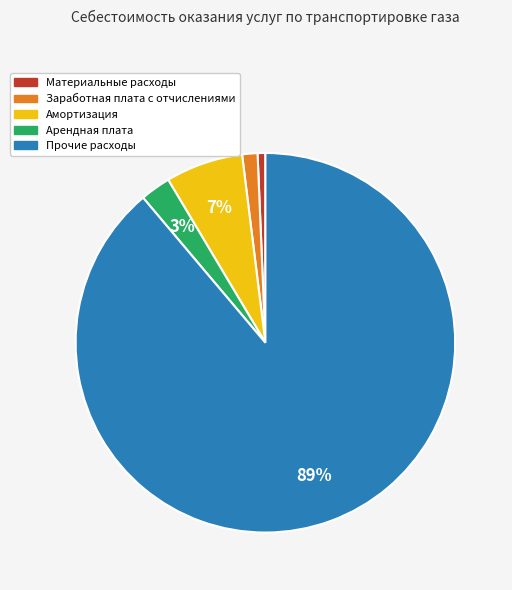

To the nearest percent, what is the combined percentage of Арендная плата and Прочие расходы?

91%